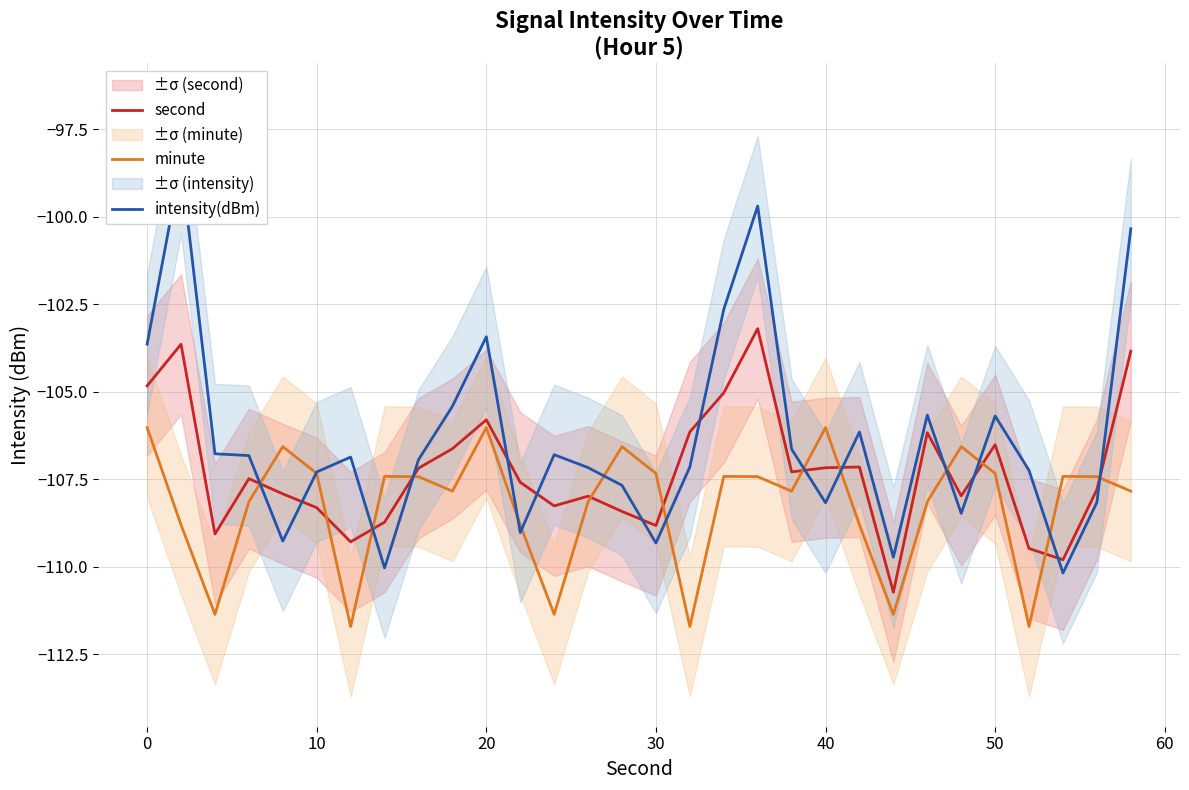

Count the number of data series in this chart.

3